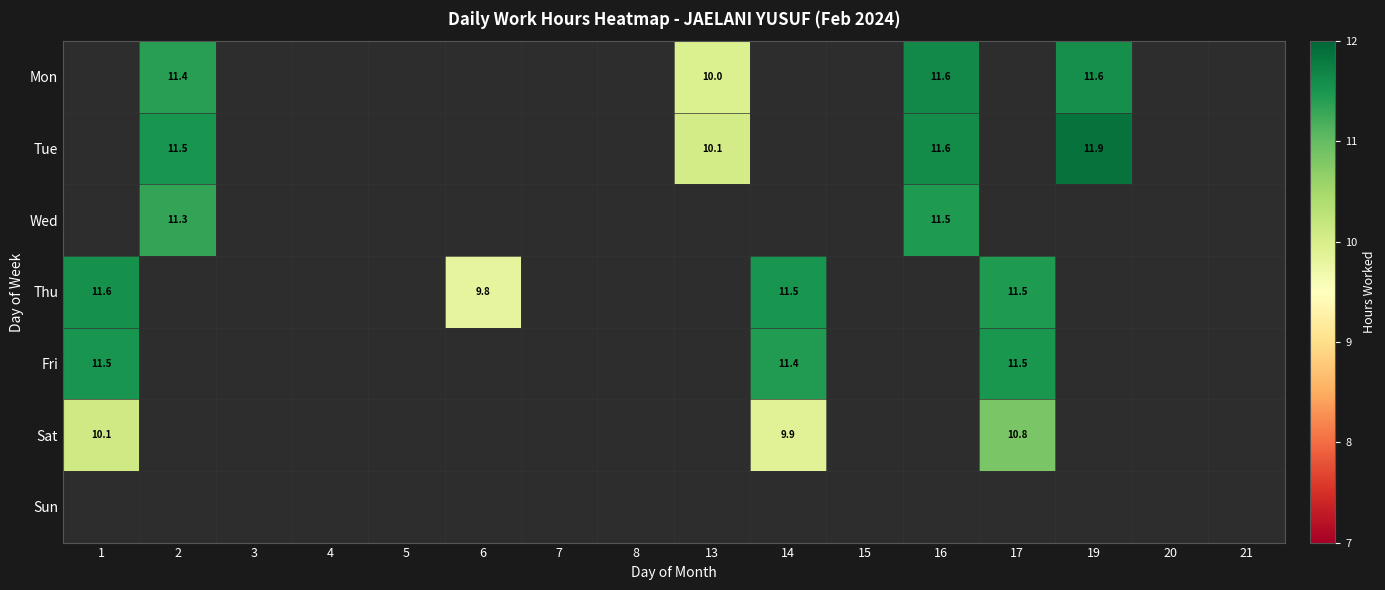

True or false: Sat has a value of 2.8 at 1.

False